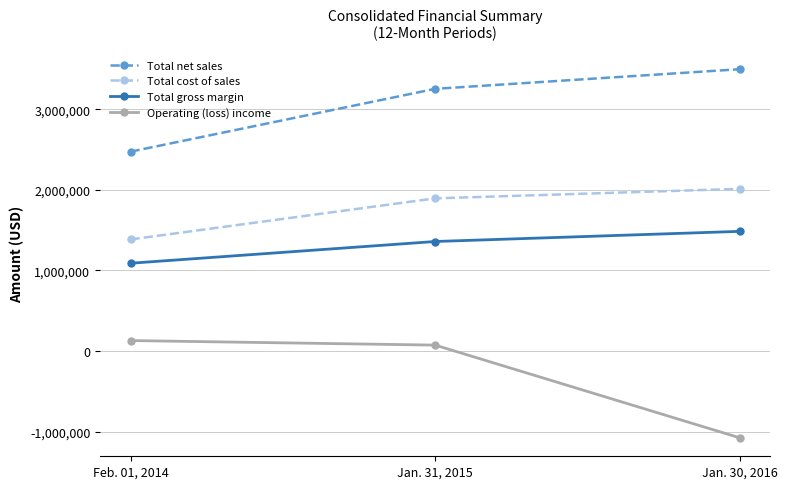

Which series changed the most between Feb. 01, 2014 and Jan. 30, 2016?

Operating (loss) income